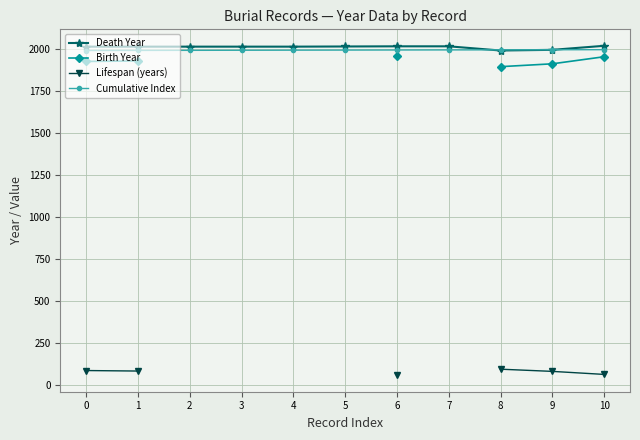

True or false: Lifespan (years) and Cumulative Index cross at least once.

False